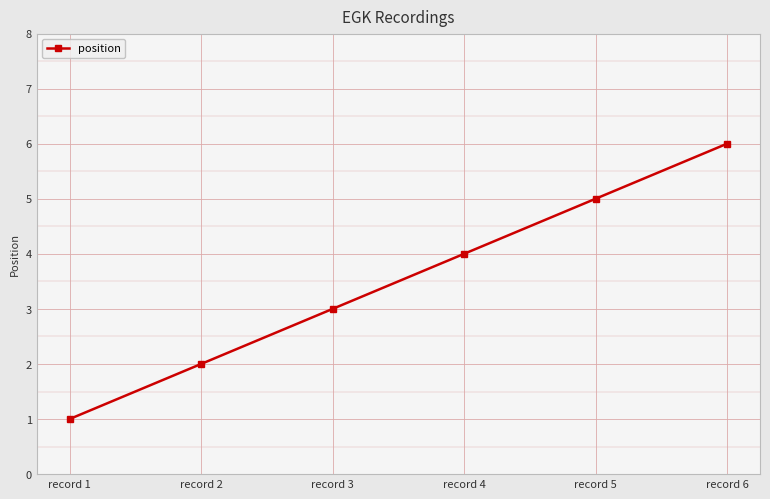

What is the value of the 6th point from the left?

6